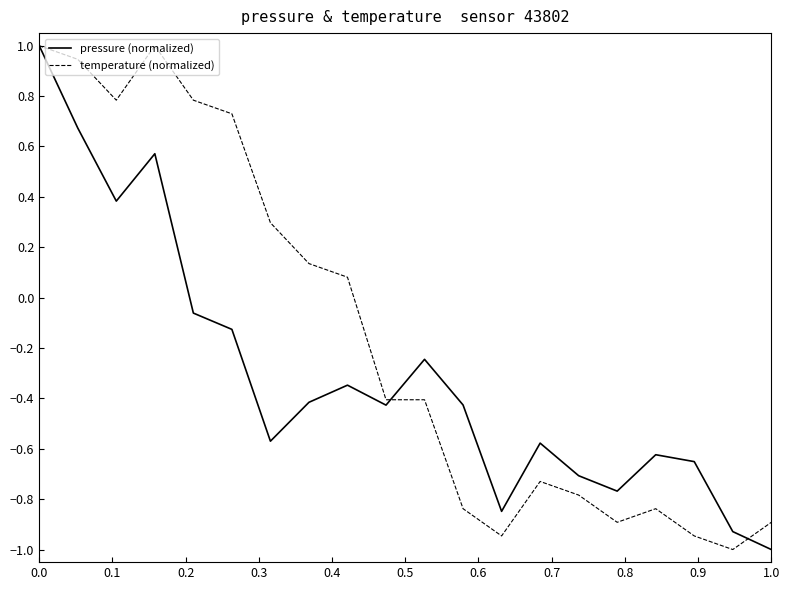

What are all the series names shown in the legend?

pressure (normalized), temperature (normalized)